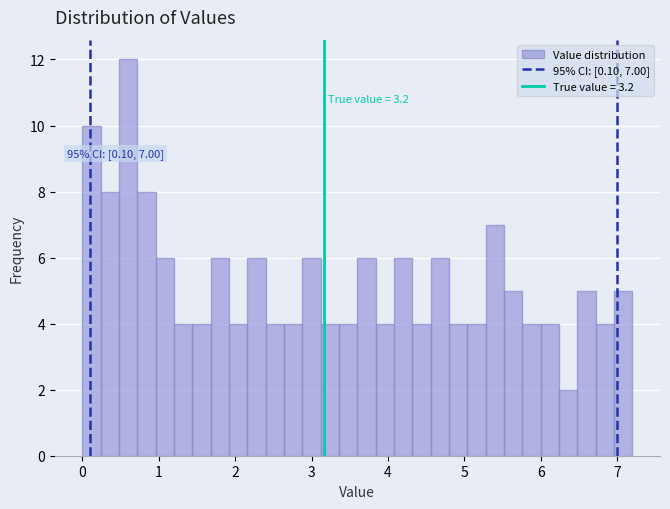

Around what value on the x-axis is the tallest bar? Give the approximate position of its centre, as read against the axis.

0.6